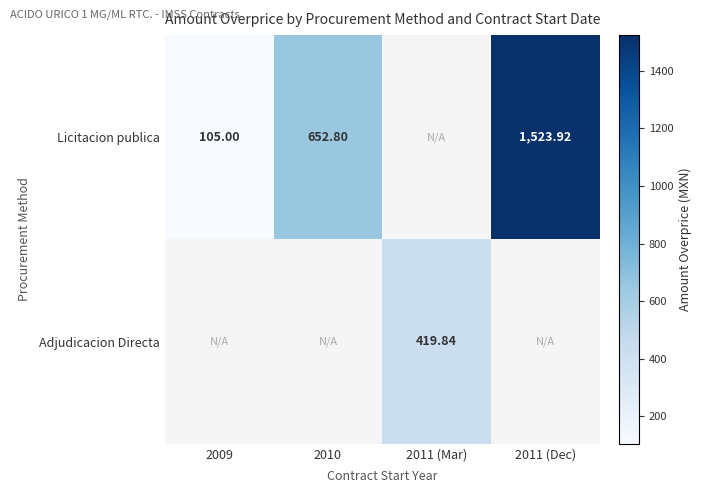

Is it true that Licitacion publica equals 1523.9 at 2011 (Dec)?

True